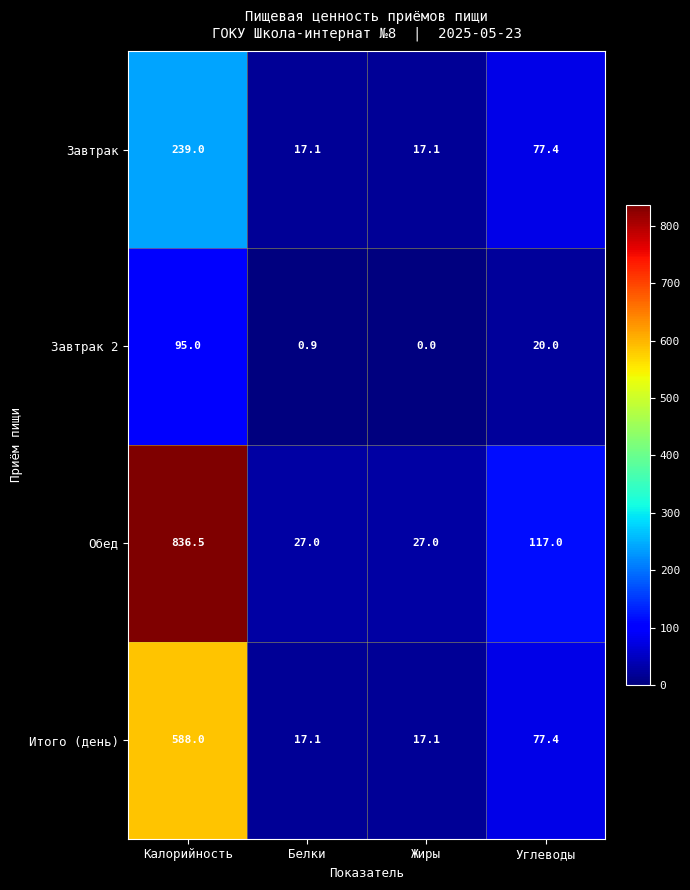

What value does the Итого (день) series have at Калорийность?

588.0